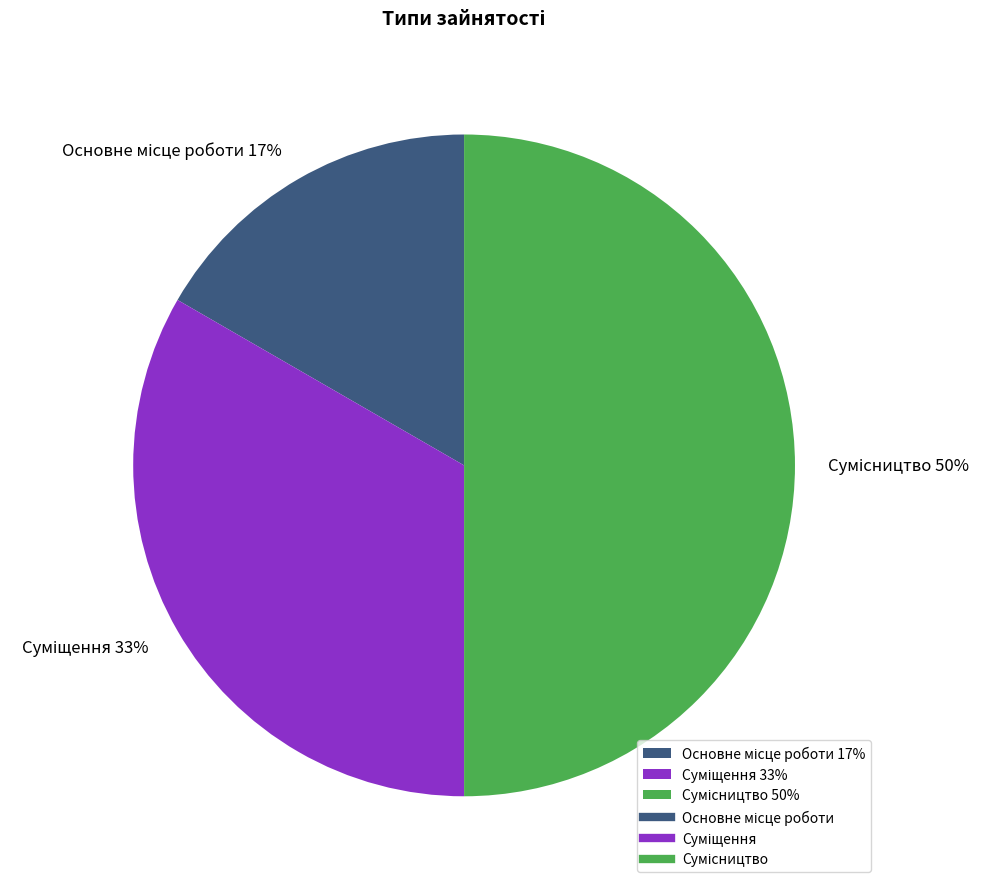

To the nearest percent, what is the difference between the largest and smallest slice percentages?

33%